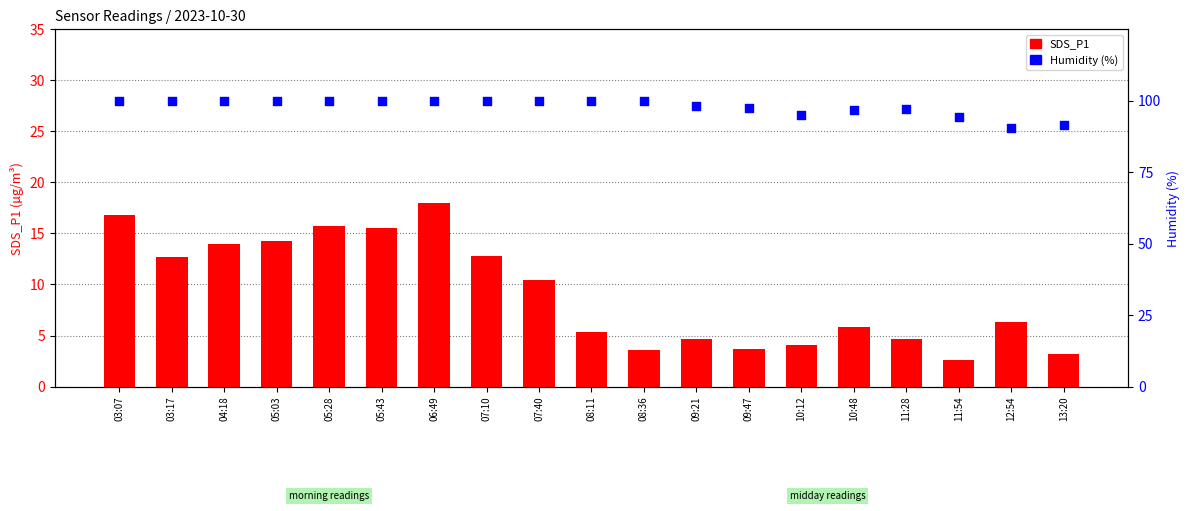

What are all the series names shown in the legend?

SDS_P1, Humidity